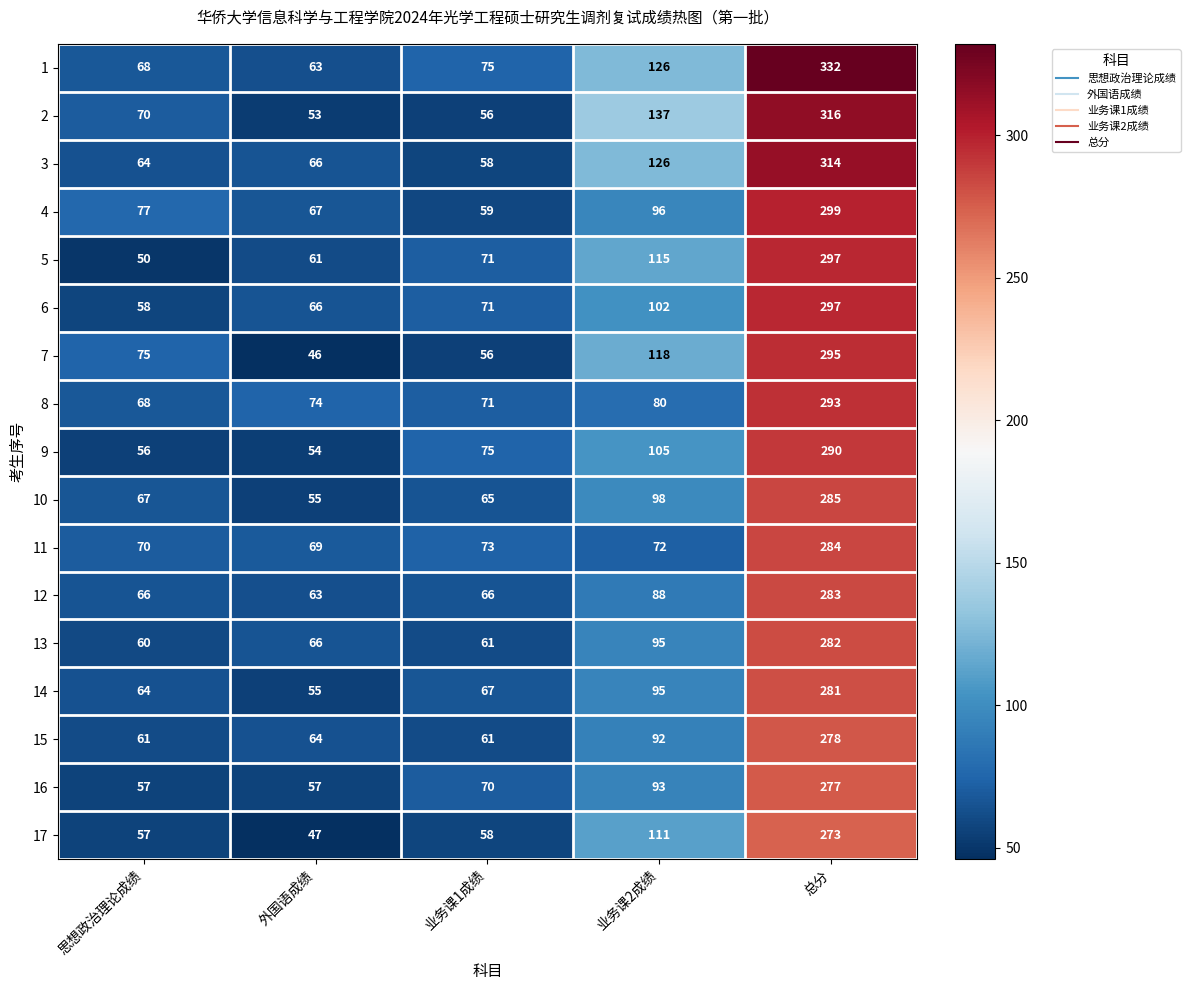

What is the approximate value of 9 at 业务课1成绩, to the nearest 10?

80